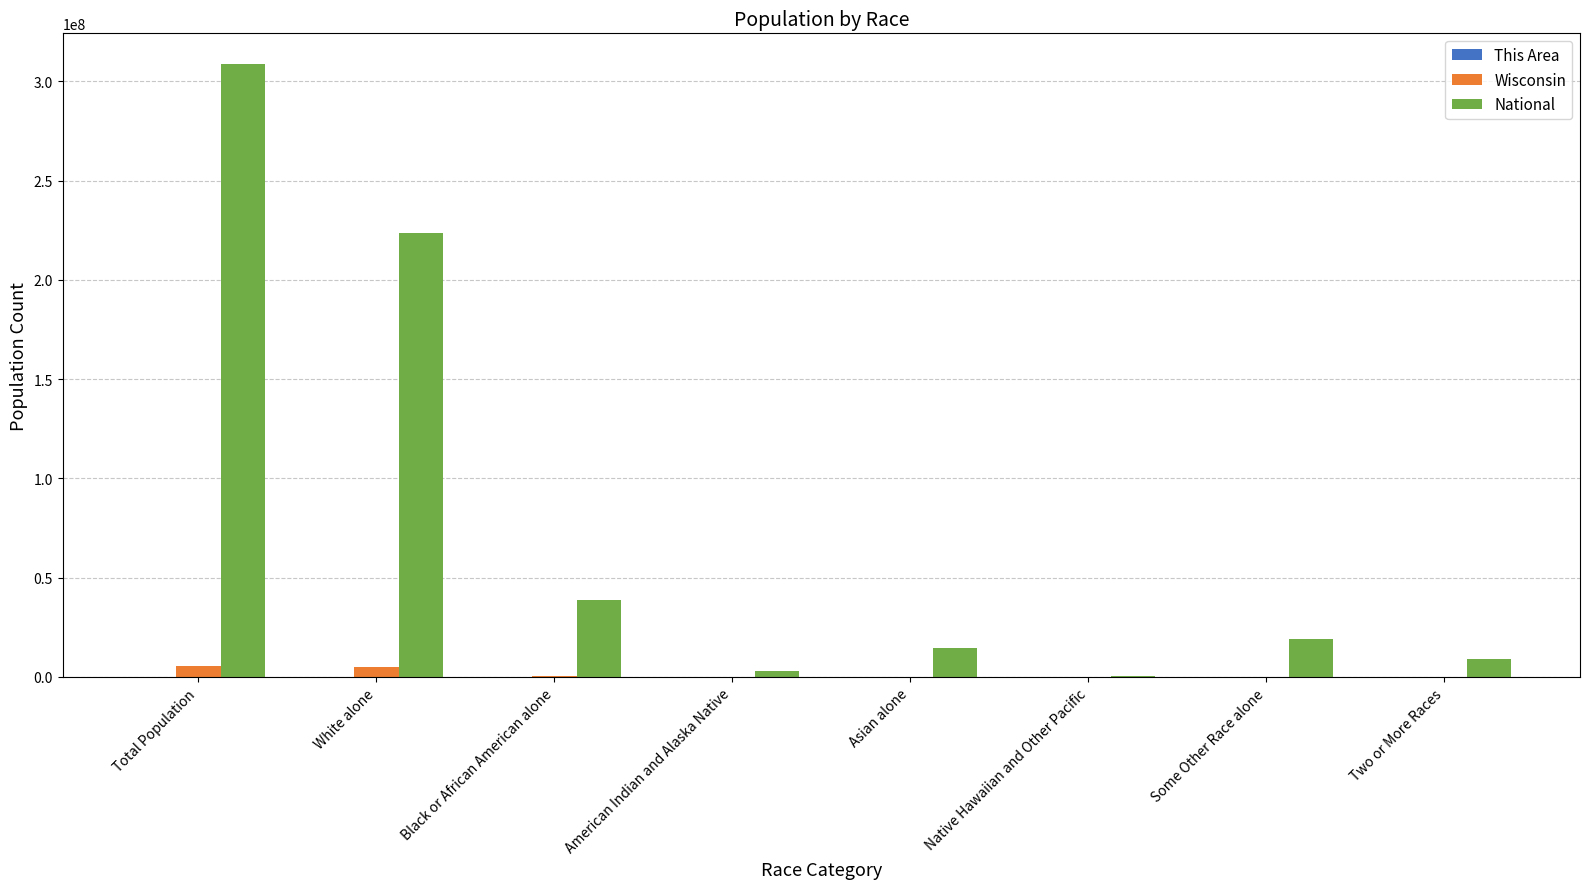

Between Total Population and Asian alone, which series saw the biggest shift?

National